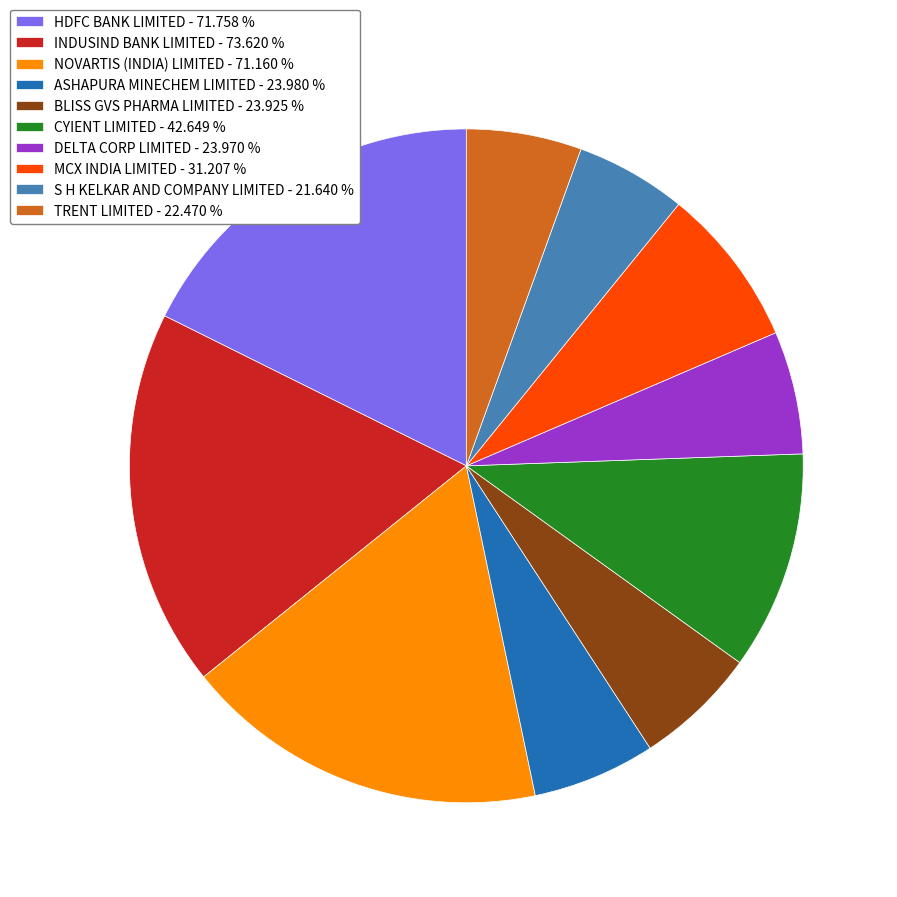

Combined, do CYIENT LIMITED - 42.649 % and INDUSIND BANK LIMITED - 73.620 % account for over 50%?

No